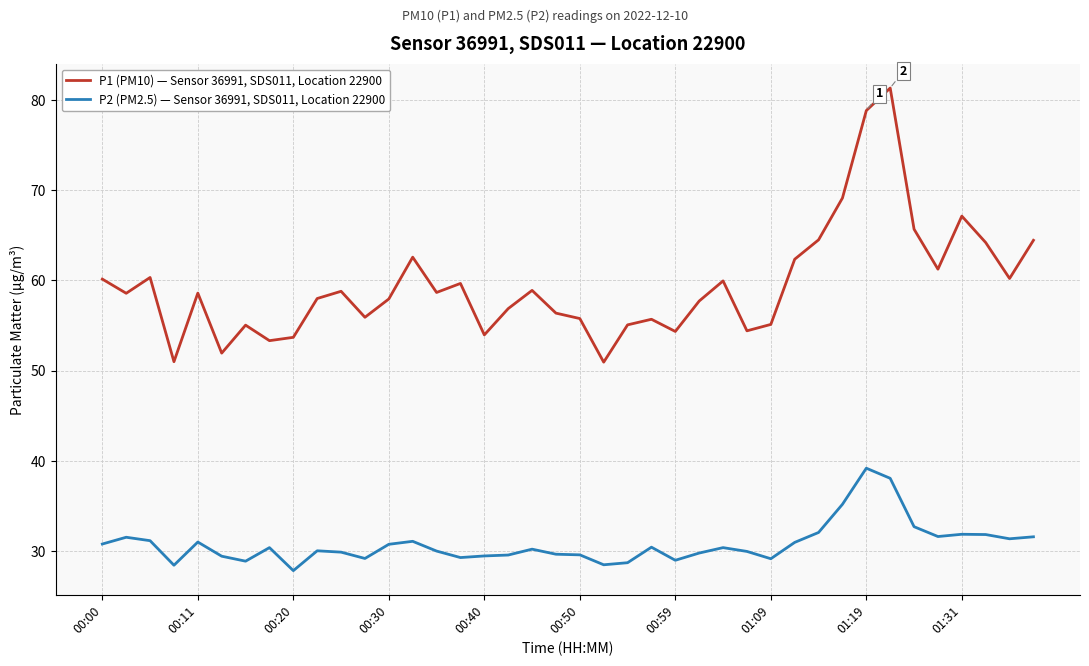

What are all the series names shown in the legend?

P1 (PM10) — Sensor 36991, SDS011, Location 22900, P2 (PM2.5) — Sensor 36991, SDS011, Location 22900